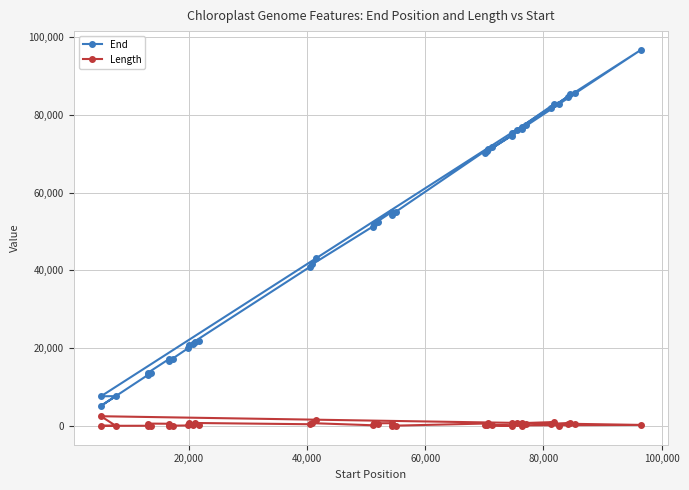

At how many categories does at least one series exceed 11610?

37